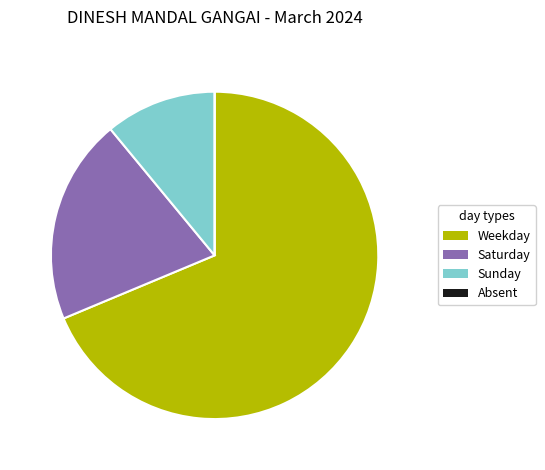

Does any single category account for the majority?

Yes